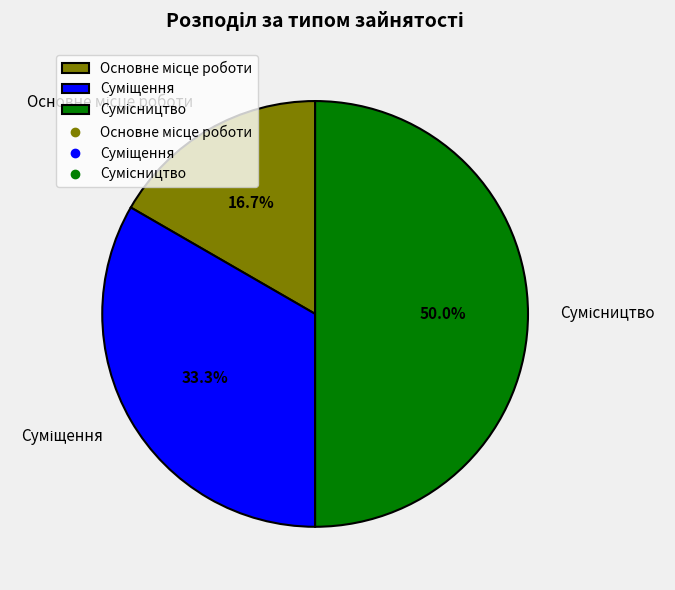

Is Суміщення the majority of the pie?

No